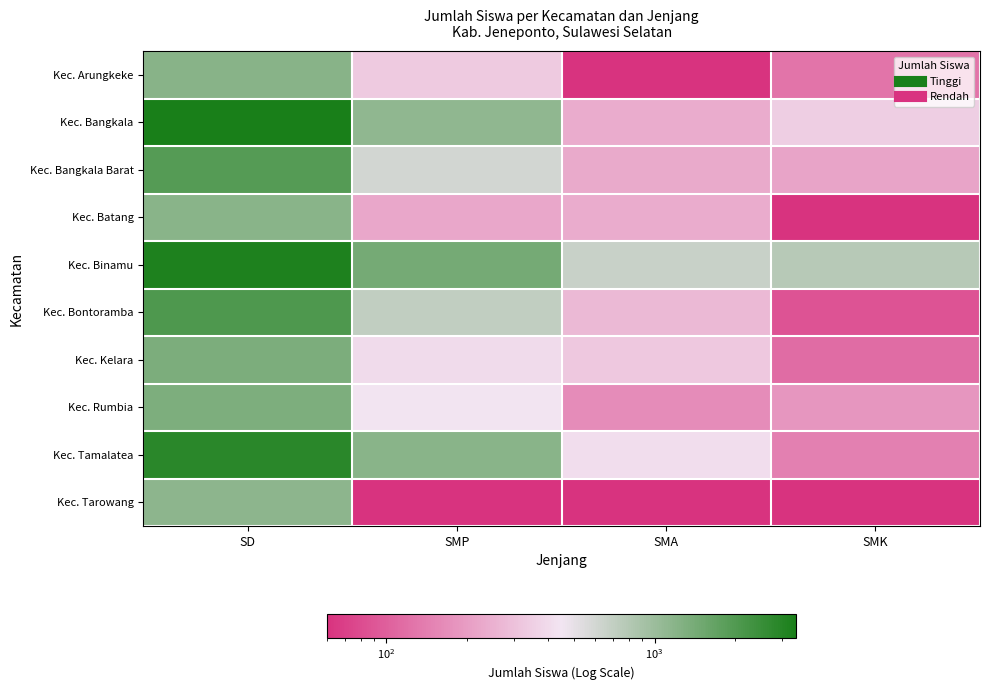

Reading left to right, what are all the values shown in this chart?

Kec. Arungkeke: SD=1201.0	SMP=330.0	SMA=60.0	SMK=126.0
Kec. Bangkala: SD=3377.0	SMP=1110.0	SMA=237.0	SMK=347.0
Kec. Bangkala Barat: SD=1928.0	SMP=602.0	SMA=230.0	SMK=216.0
Kec. Batang: SD=1189.0	SMP=225.0	SMA=238.0	SMK=0.5
Kec. Binamu: SD=3197.0	SMP=1440.0	SMA=663.0	SMK=775.0
Kec. Bontoramba: SD=2061.0	SMP=706.0	SMA=276.0	SMK=87.0
Kec. Kelara: SD=1342.0	SMP=399.0	SMA=328.0	SMK=115.0
Kec. Rumbia: SD=1326.0	SMP=445.0	SMA=165.0	SMK=185.0
Kec. Tamalatea: SD=2852.0	SMP=1183.0	SMA=413.0	SMK=143.0
Kec. Tarowang: SD=1157.0	SMP=0.5	SMA=0.5	SMK=0.5